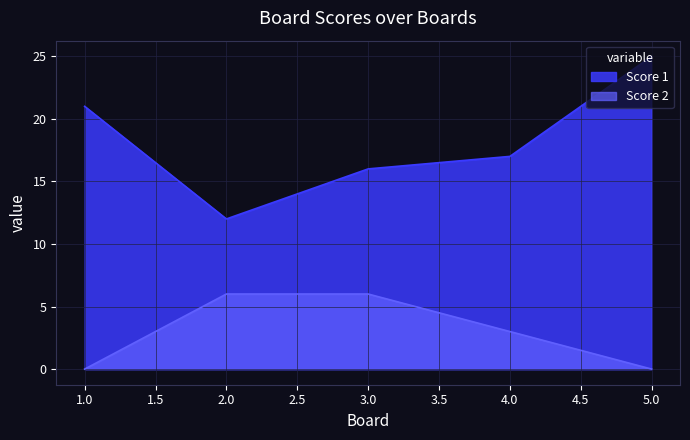

Which category has the lowest value across all series?

1